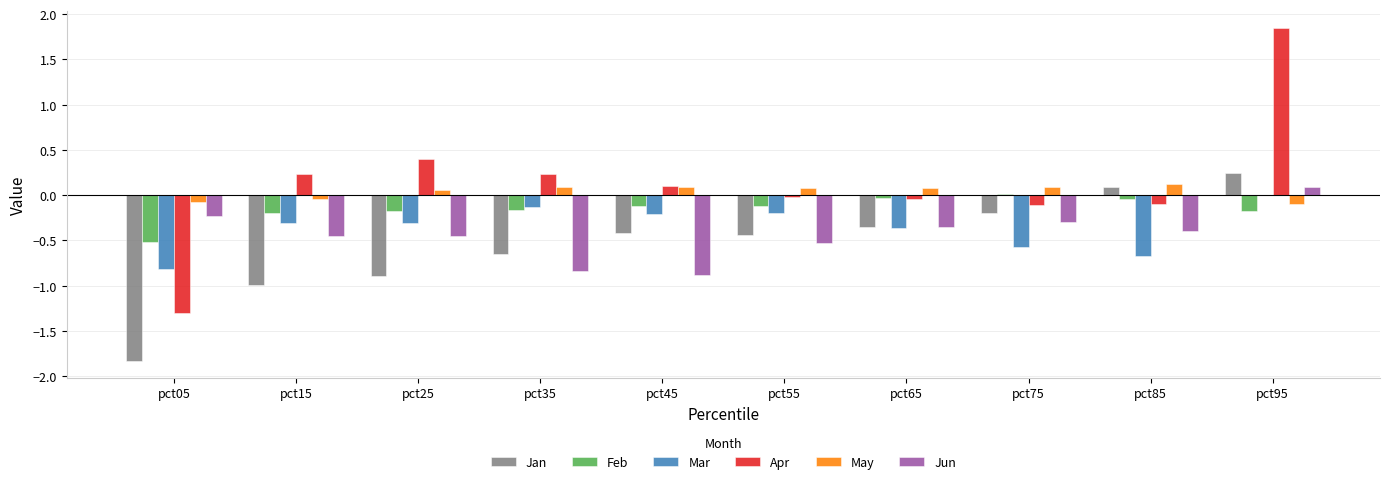

True or false: Mar has a value of -0.2 at pct55.

True